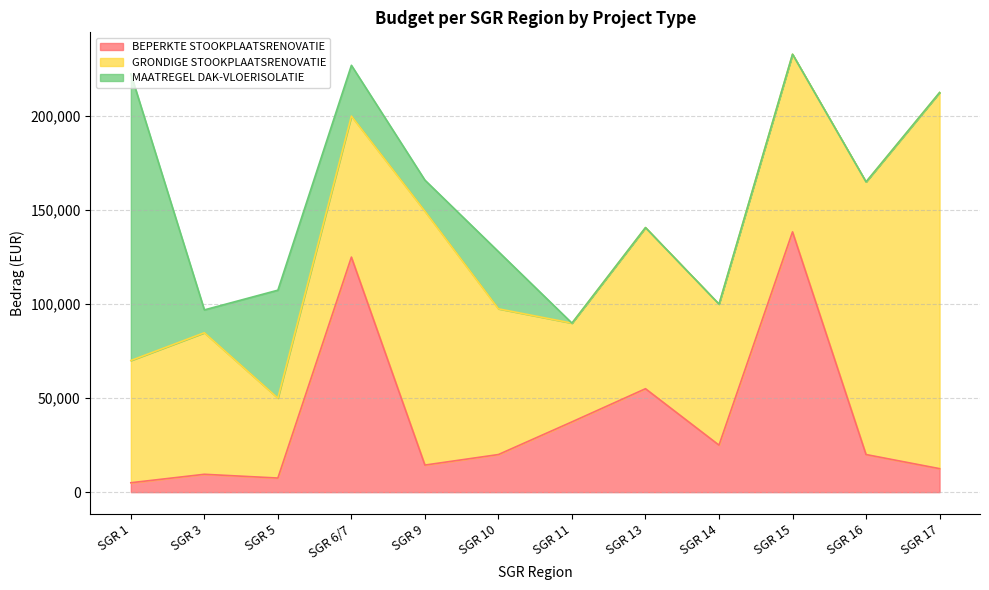

In GRONDIGE STOOKPLAATSRENOVATIE, how many points are higher than both neighbors (excluding endpoints)?

3